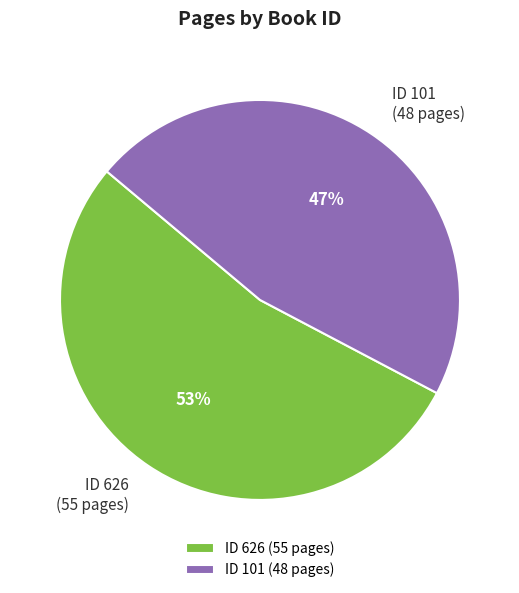

Combined, do ID 101 (48 pages) and ID 626 (55 pages) account for over 50%?

Yes